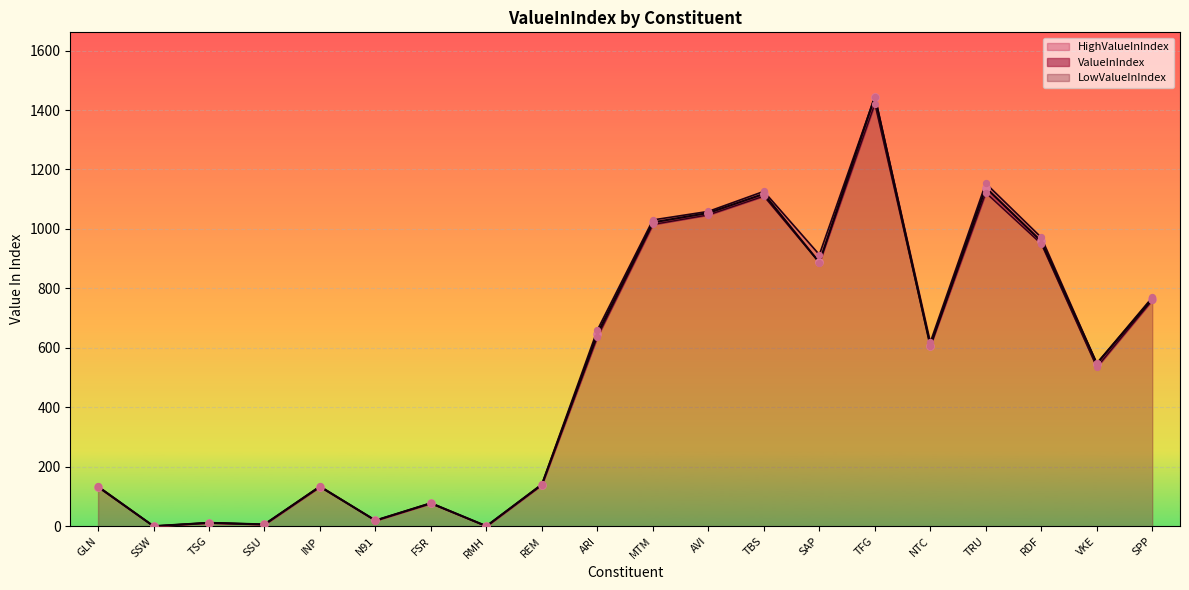

Which series has the largest Y range (max minus min)?

ValueInIndex